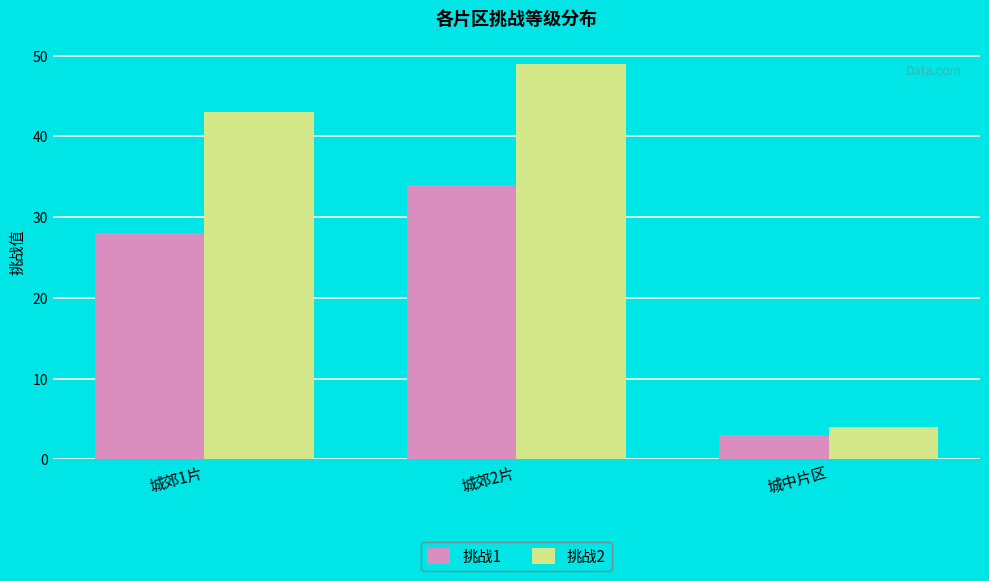

Which category has the lowest value in the 挑战2 series?

城中片区